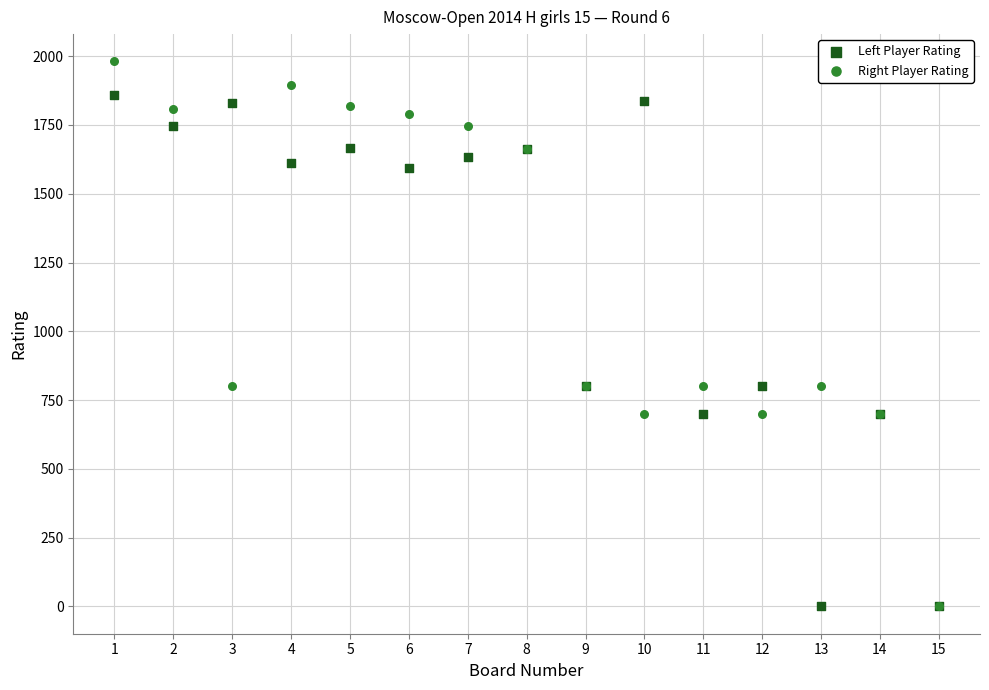

What are all the series names shown in the legend?

Left Player Rating, Right Player Rating